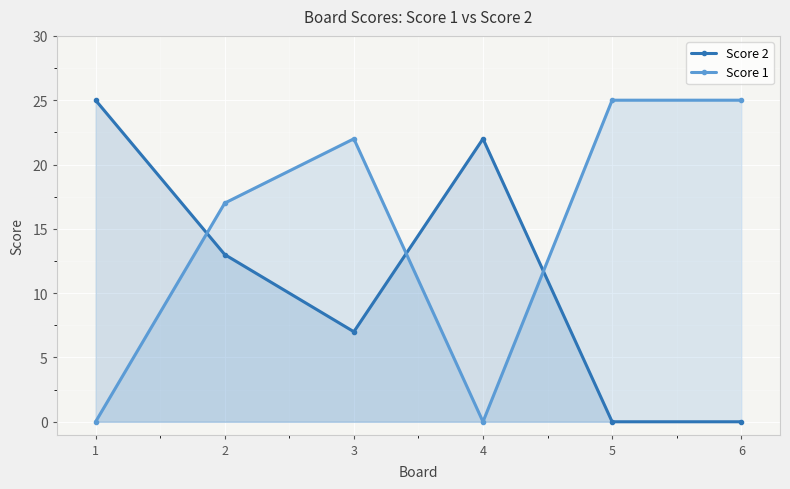

How many series are shown in this chart?

2